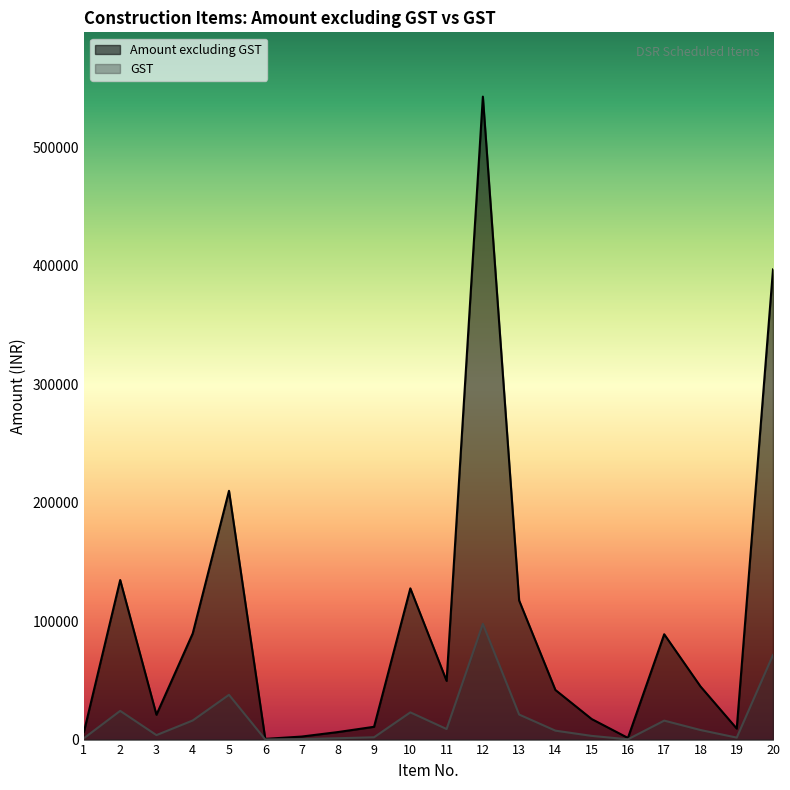

True or false: Amount excluding GST and GST intersect in this chart.

False